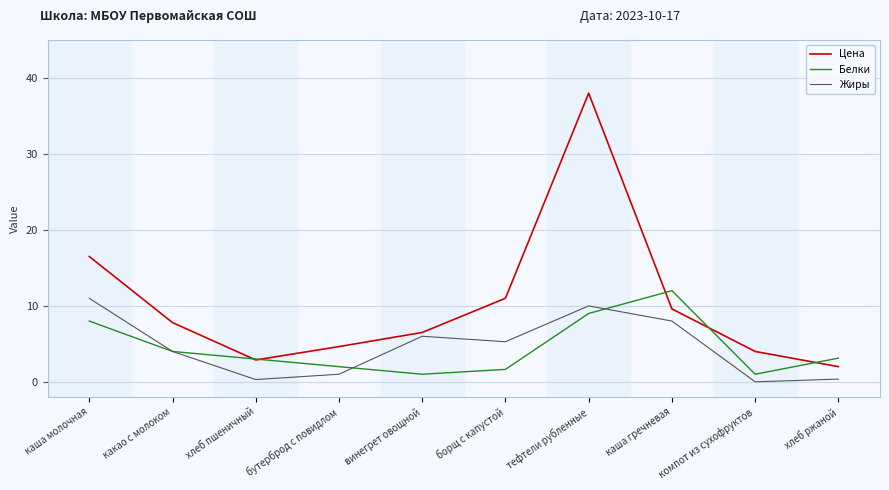

The value of Цена at компот из сухофруктов is 7.2. True or false?

False